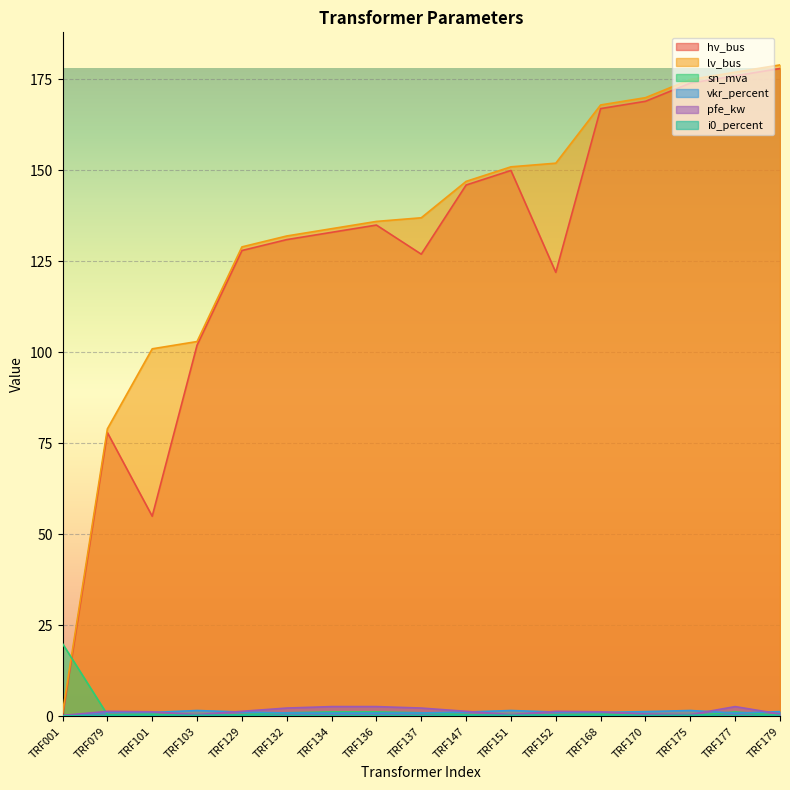

What is the difference between the maximum and second lowest values in the i0_percent series?

0.1